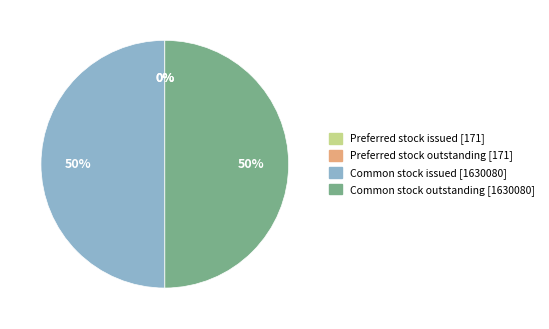

To the nearest percent, what is the difference between the largest and smallest slice percentages?

50%